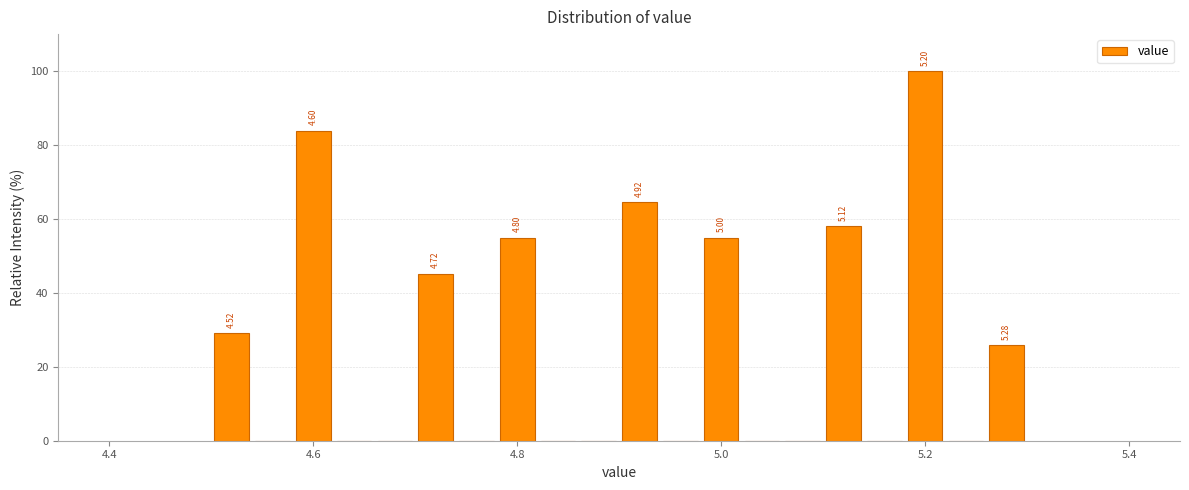

Read against the x-axis, roughly where is the centre of the tallest bar?

5.20